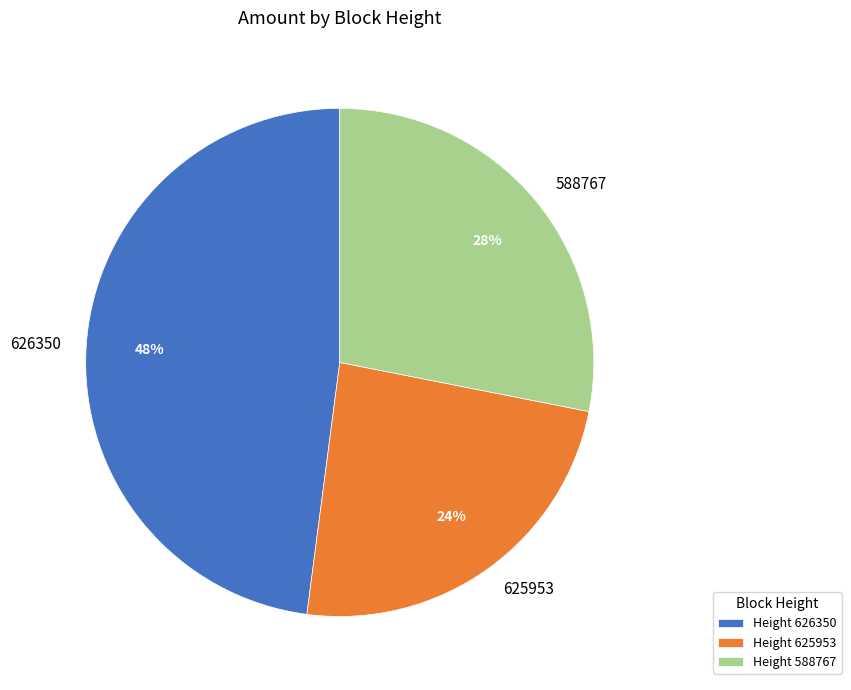

To the nearest percent, what is the combined percentage of 626350 and 625953?

72%